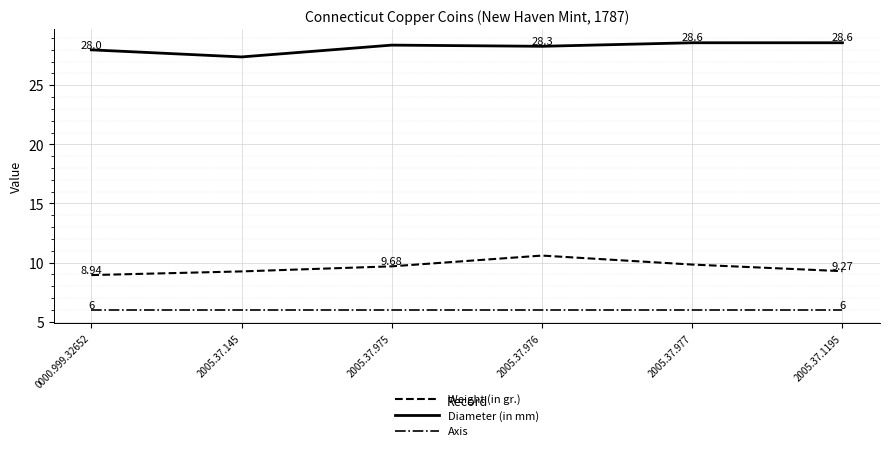

True or false: Axis and Weight (in gr.) intersect in this chart.

False